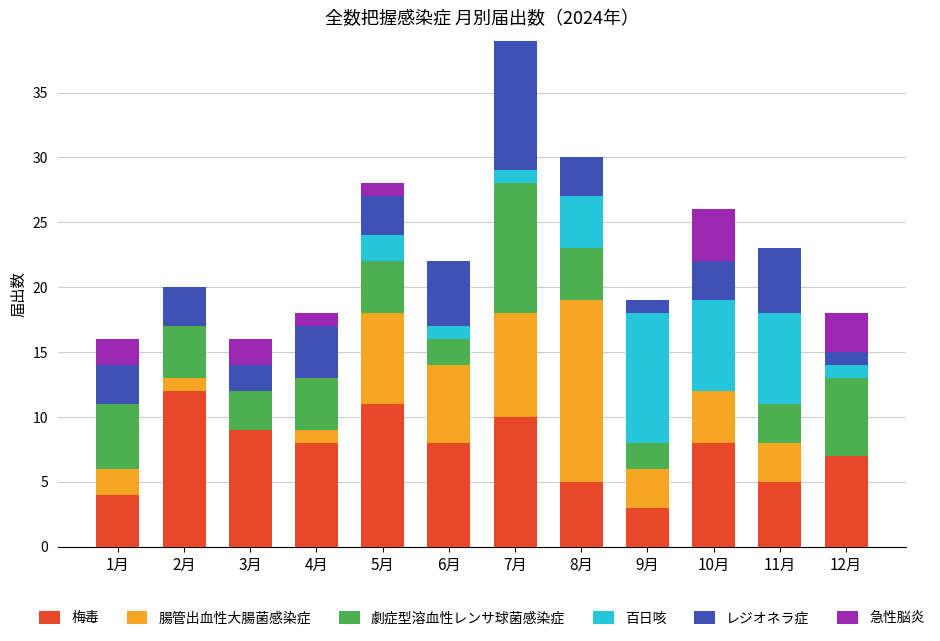

At which category is the sum across all series the highest?

7月